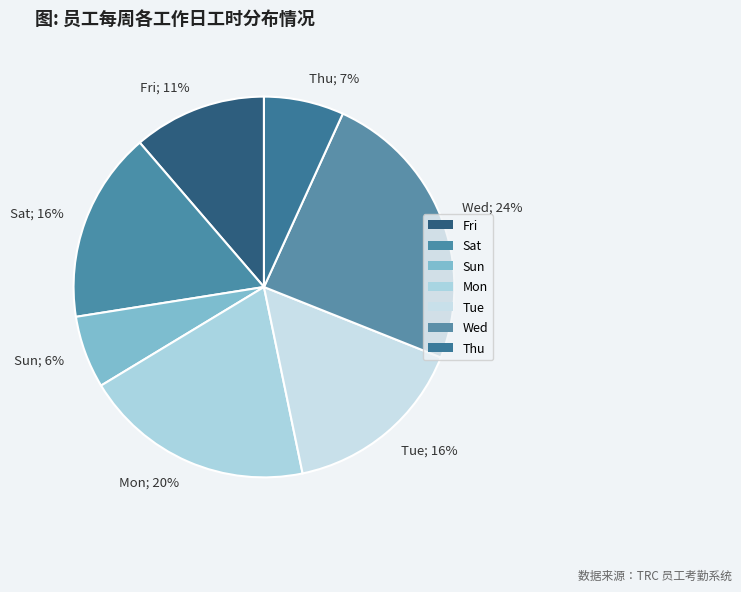

What percentage is the Mon slice, to the nearest percent?

20%